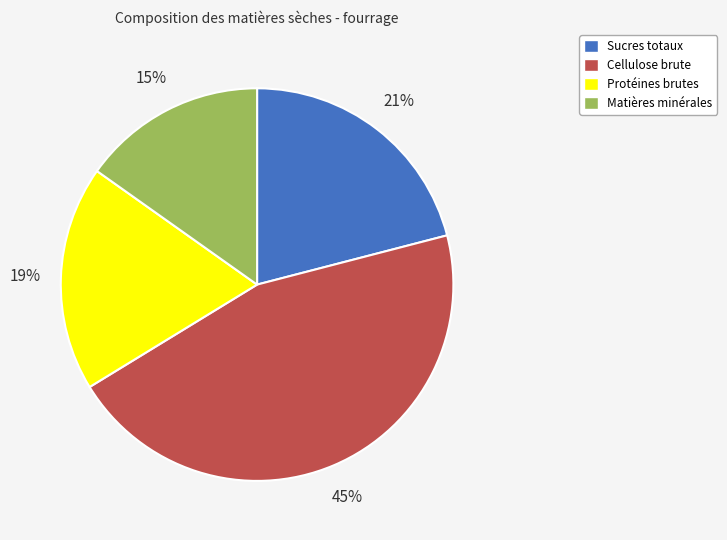

How many segments does this pie chart have?

4